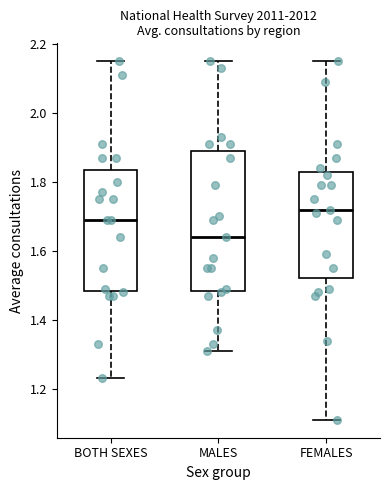

Comparing the boxes themselves (not the whiskers), which one is the tallest?

MALES